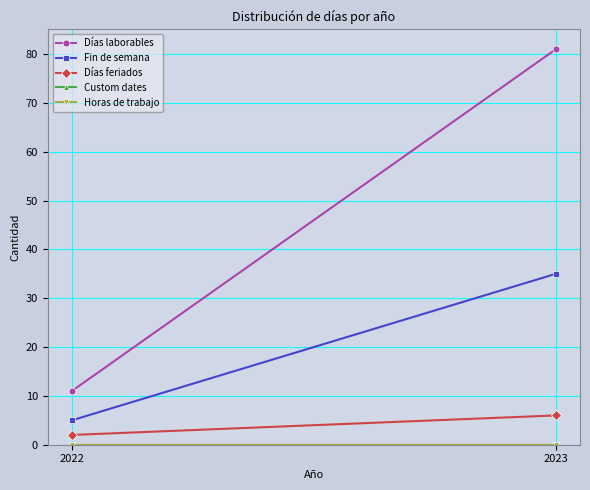

What is the spread (max minus min) of values at 2022?

11